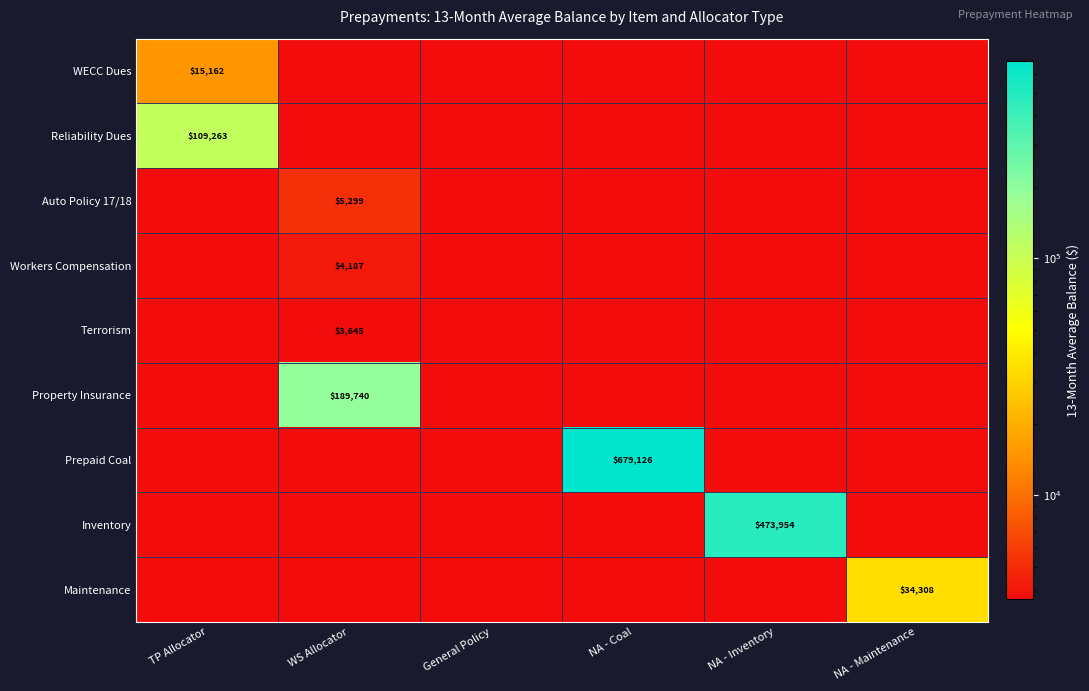

Which series changed the most between General Policy and NA - Maintenance?

Maintenance